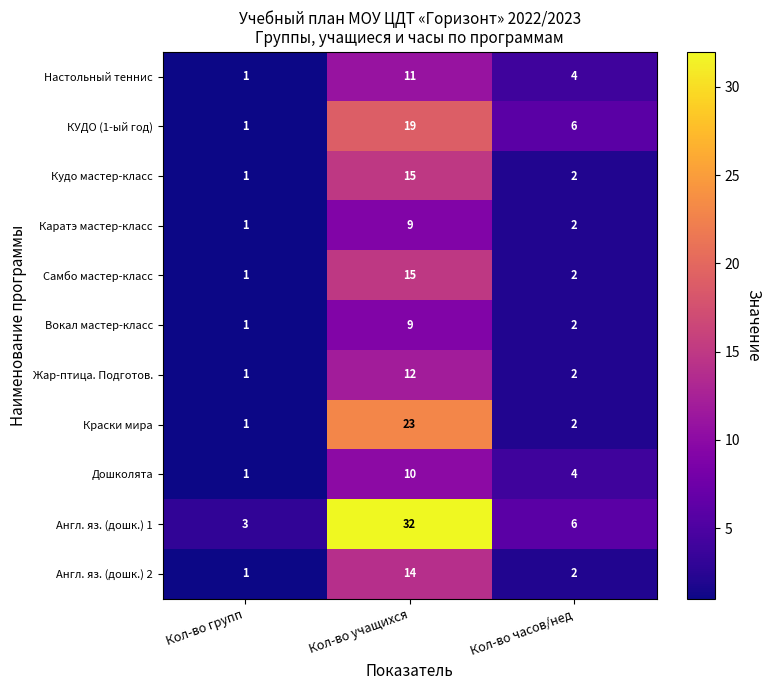

True or false: Самбо мастер-класс has a value of 27 at Кол-во учащихся.

False